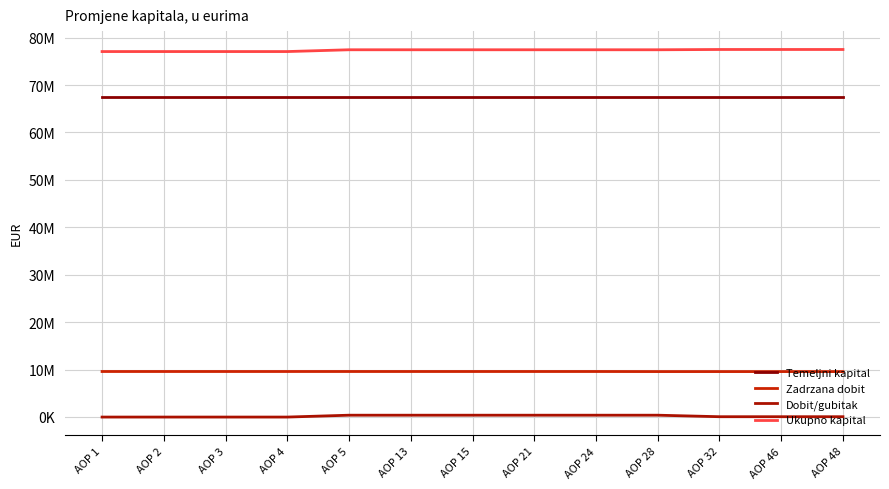

Count the Zadrzana dobit values in the range 9577792 to 9593182.

13